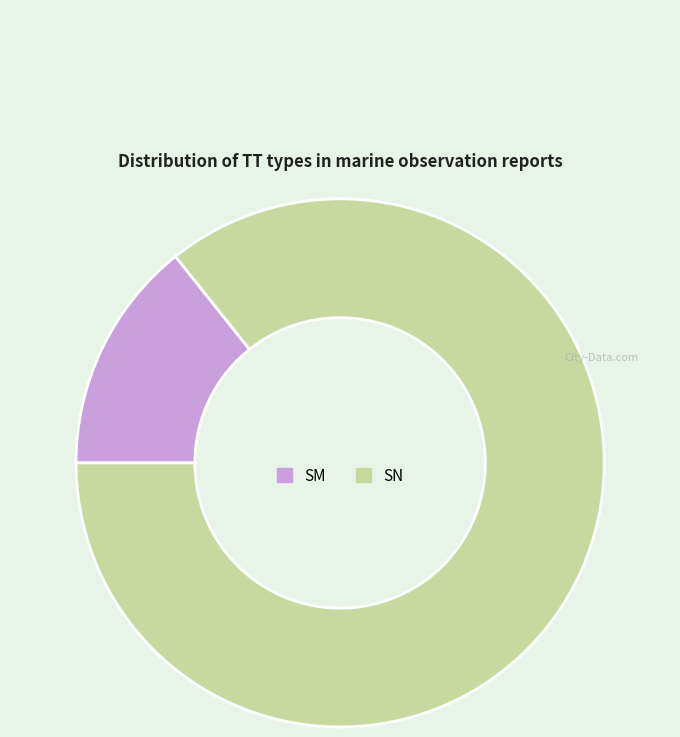

What is the majority slice?

SN